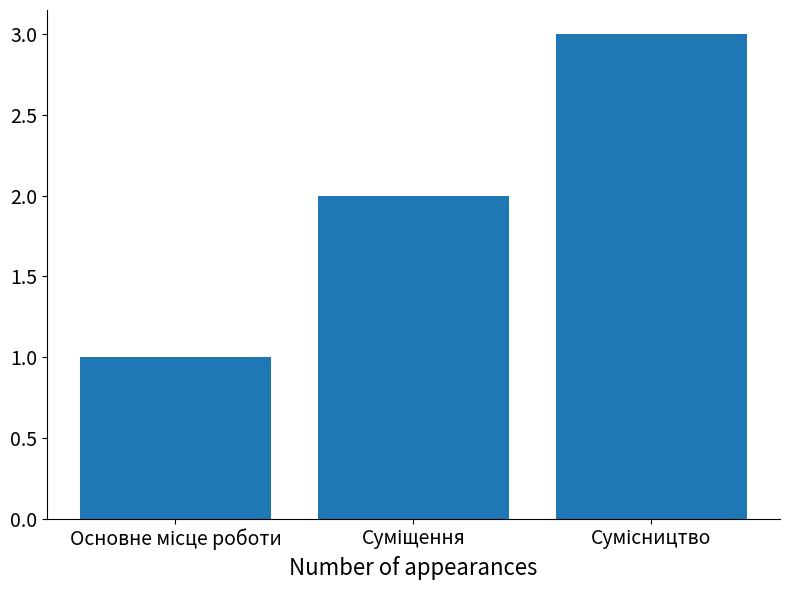

What is the sum of all values?

6